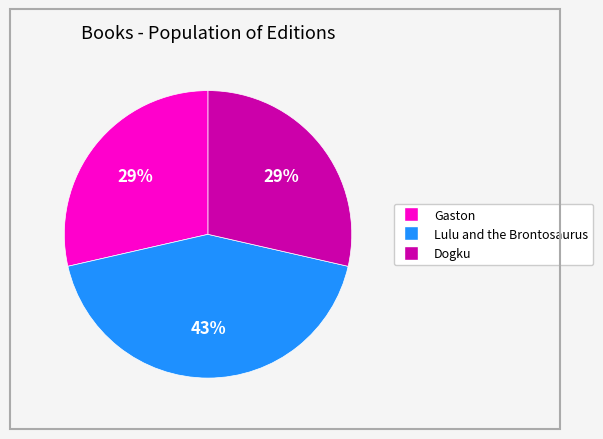

Is it true that Dogku is 19% of the pie?

False